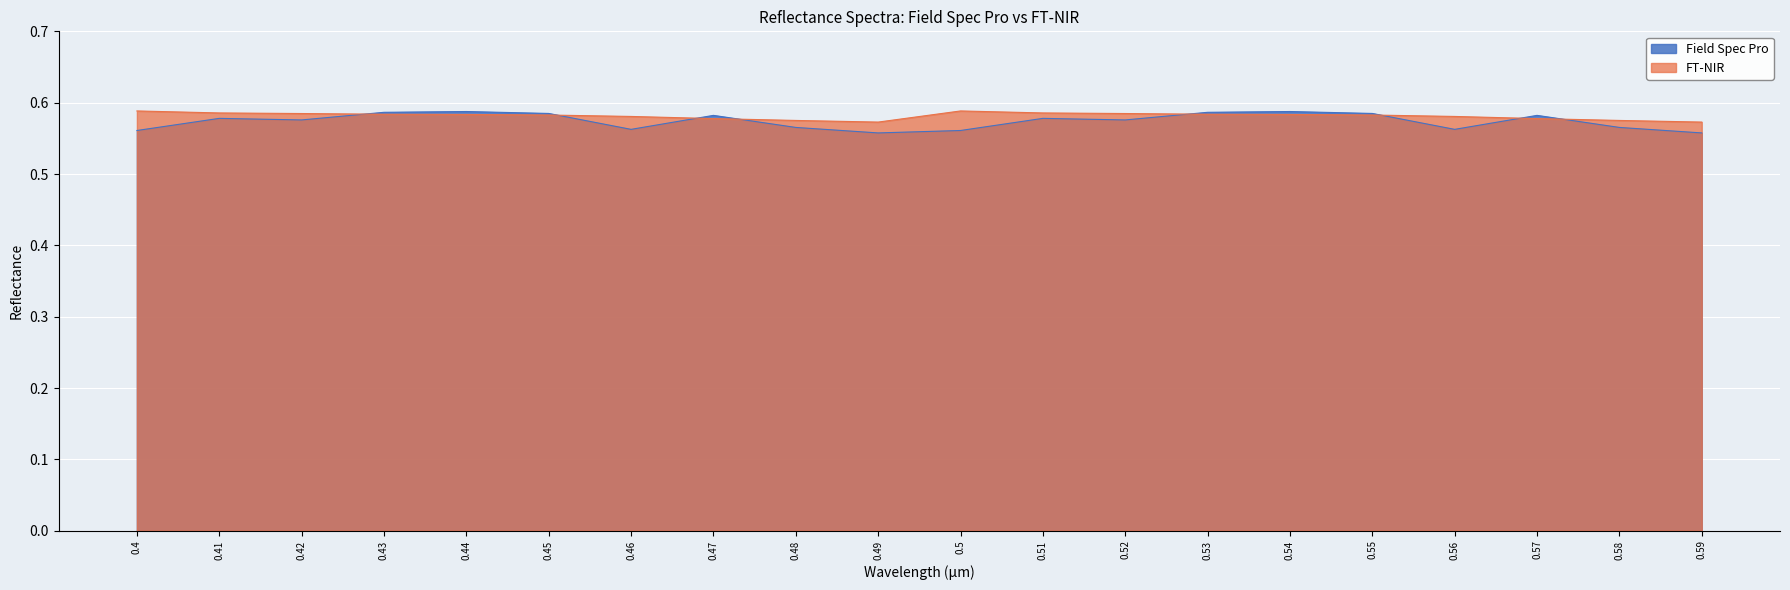

Which series has the largest range (max minus min)?

Field Spec Pro